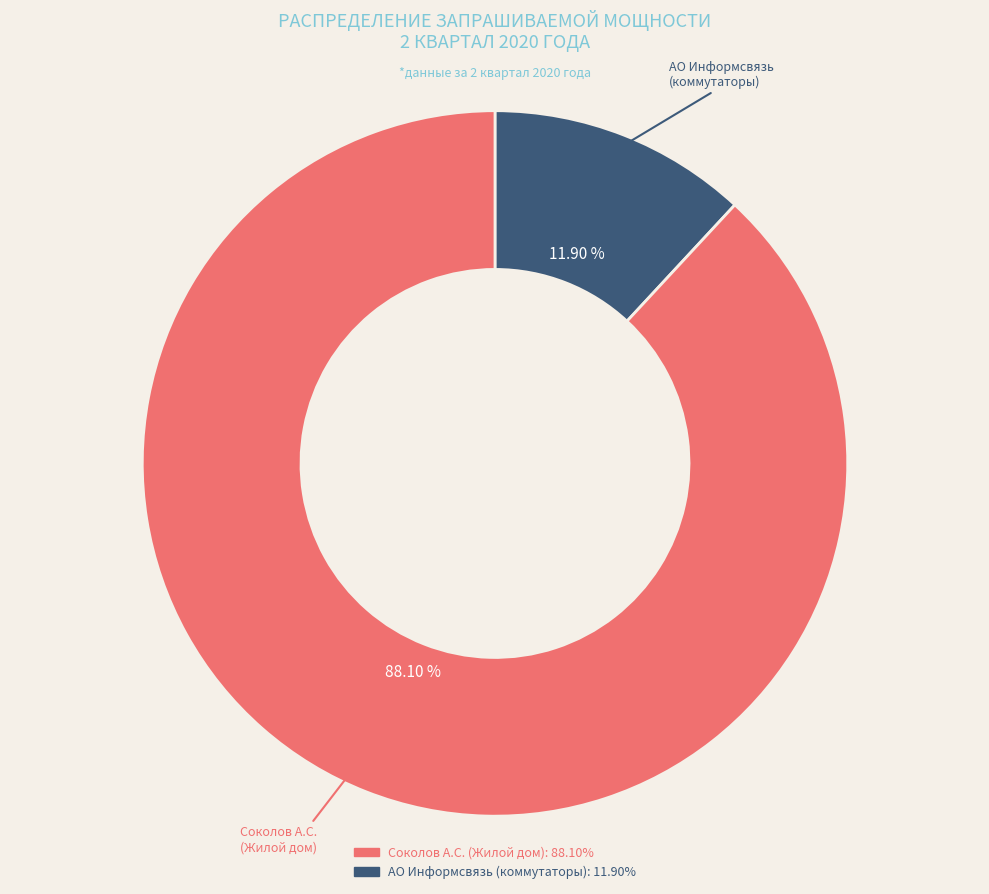

Is there a majority slice in this chart?

Yes